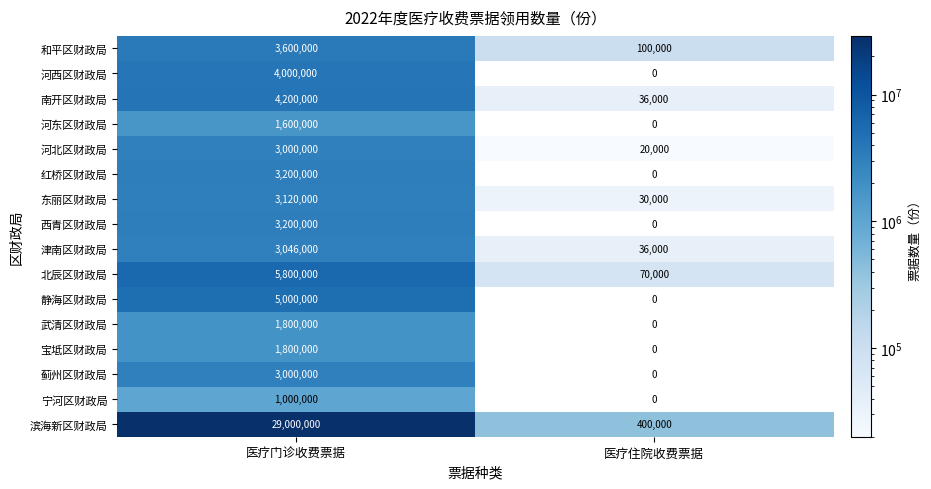

How many categories are shown in the chart?

2